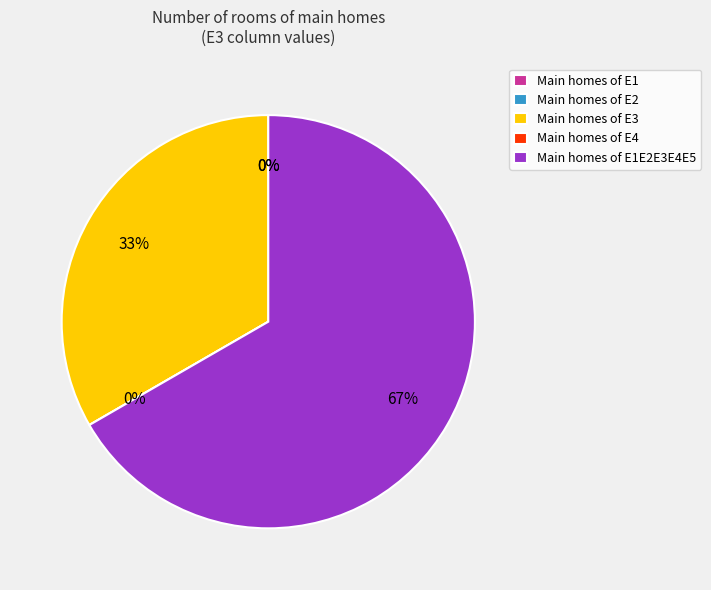

Do E2 and E3 together represent more than half of the pie?

No